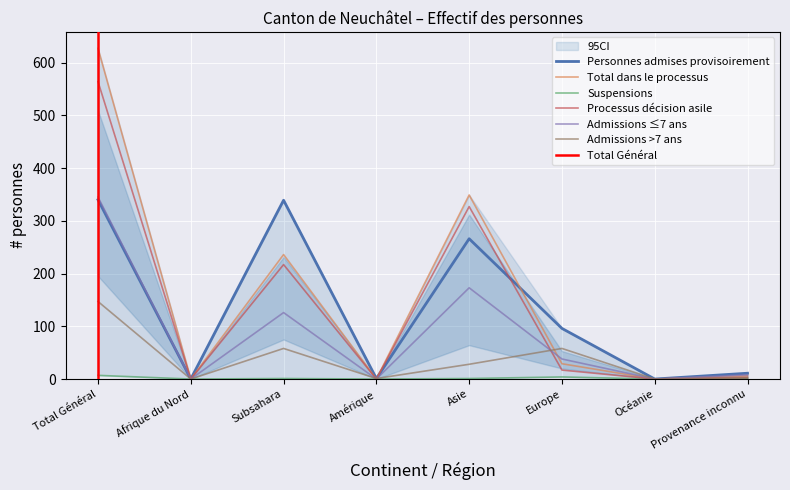

Rank the categories by Processus décision asile value from highest to lowest.

Total Général, Asie, Subsahara, Europe, Provenance inconnu, Afrique du Nord, Amérique, Océanie